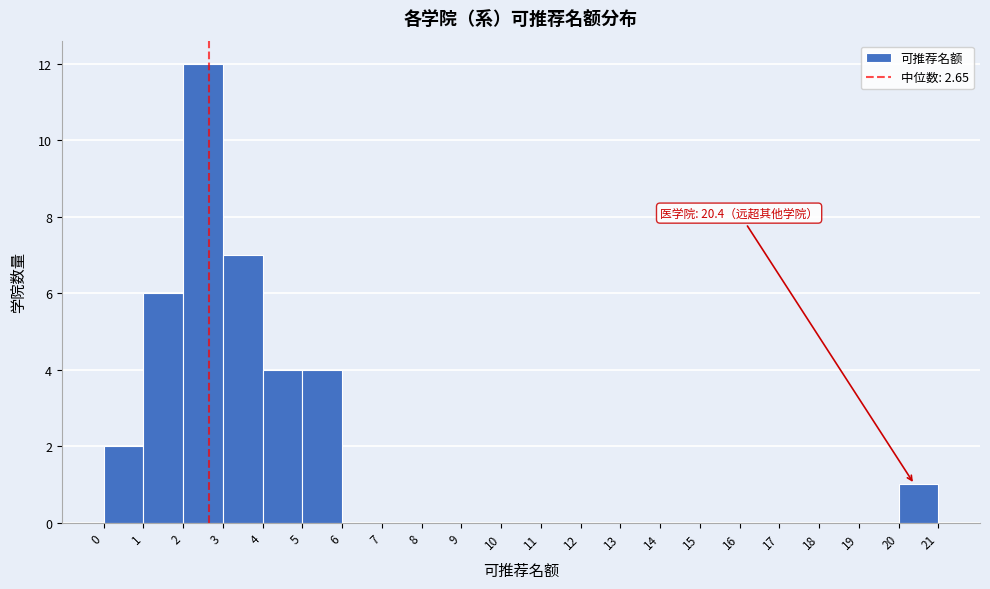

Which range on the x-axis has the tallest bar?

2 to 3